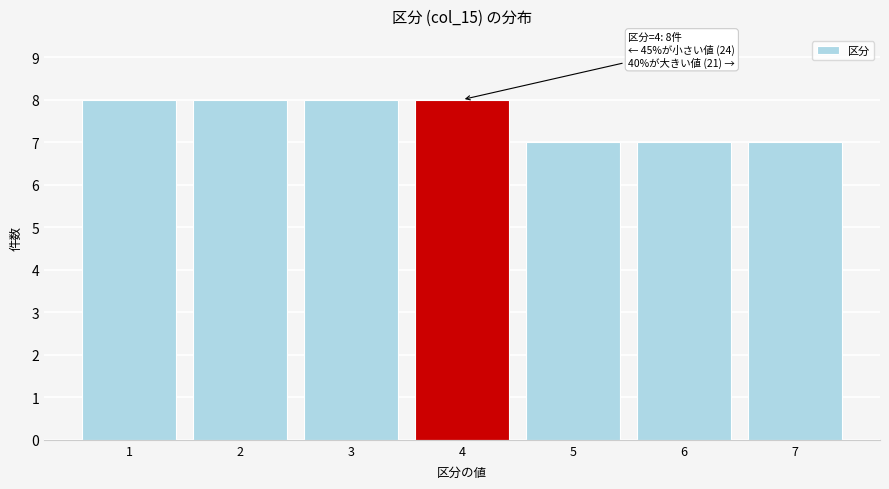

Reading left to right, extract all data points from this chart.

8	8	8	8	7	7	7